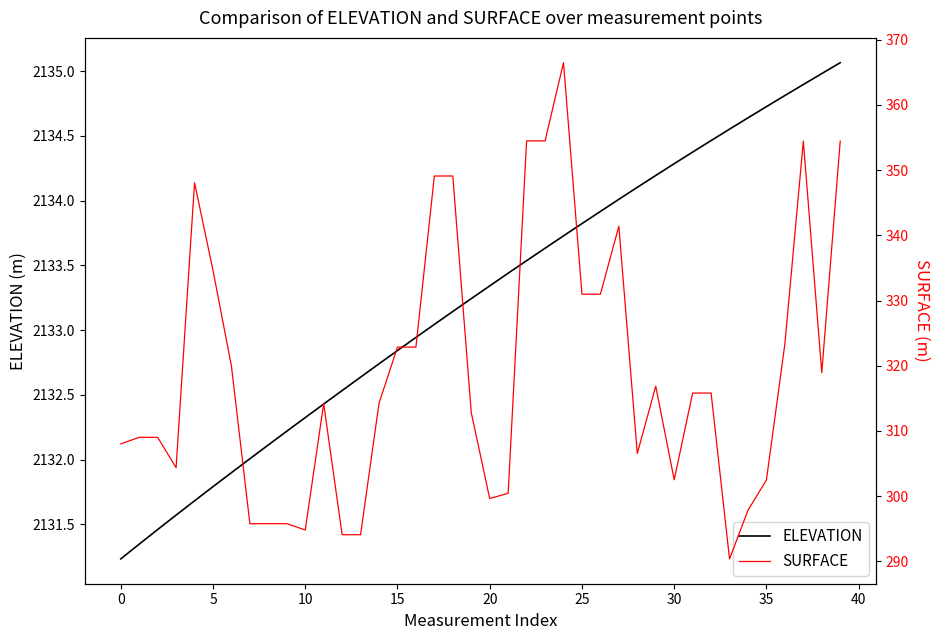

True or false: ELEVATION and SURFACE intersect in this chart.

False